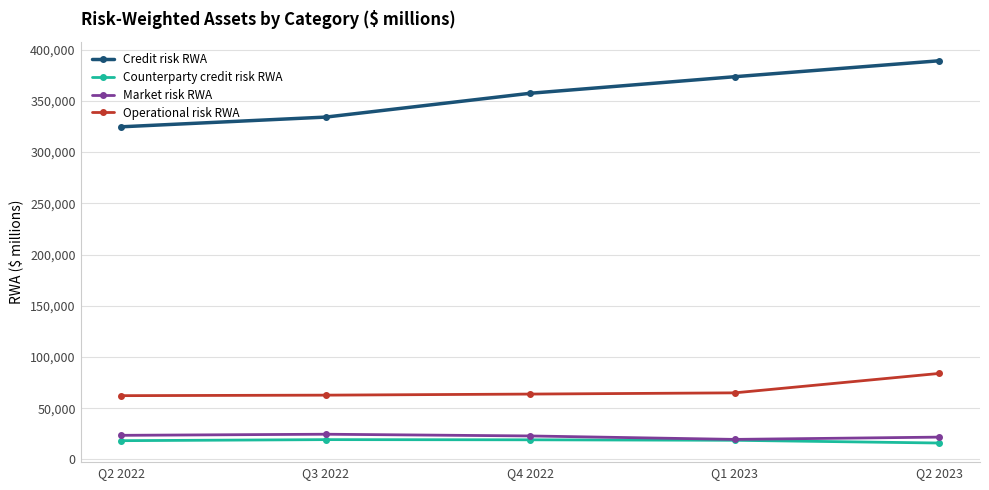

What is the value of the Credit risk RWA point at the 5th from the left?

389154